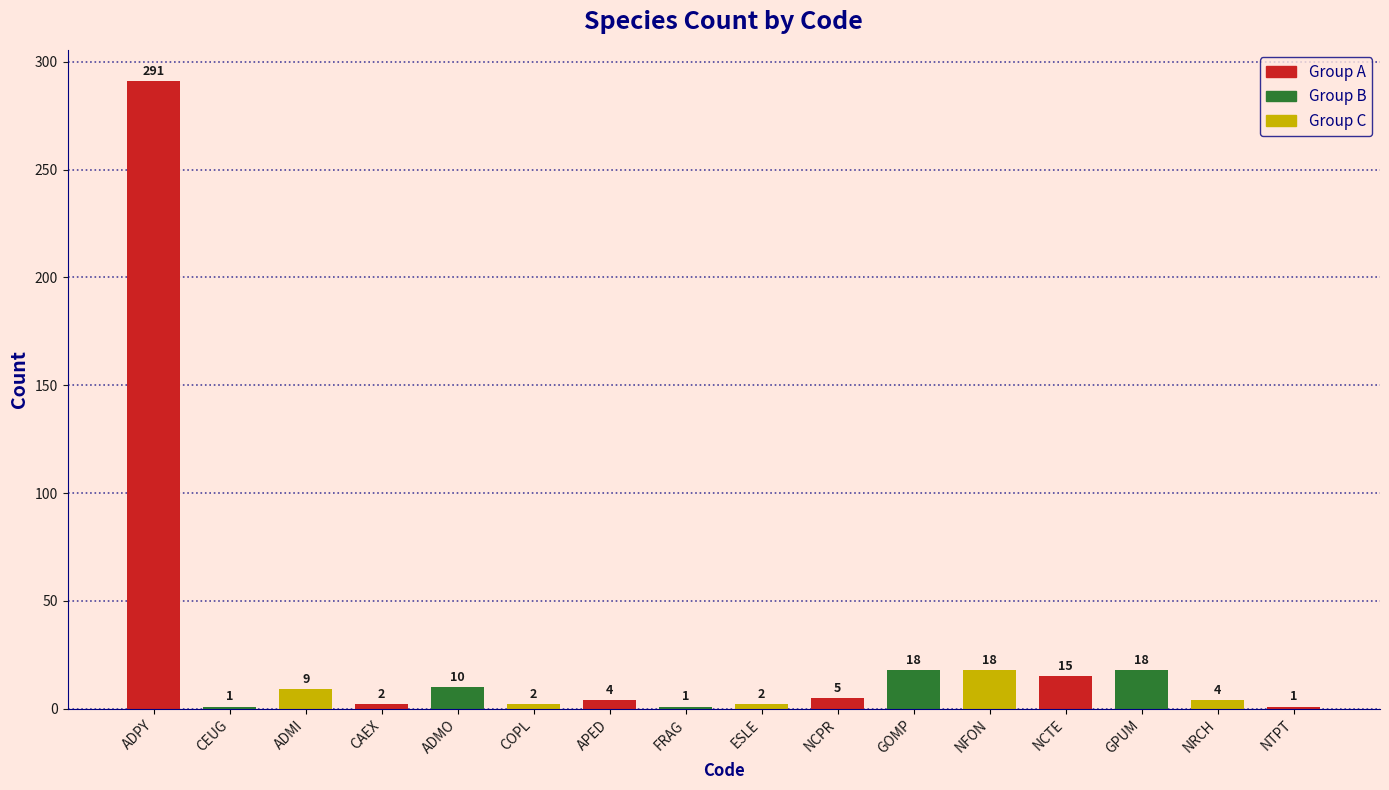

What is the ratio of the value at ESLE to the value at FRAG?

2.0